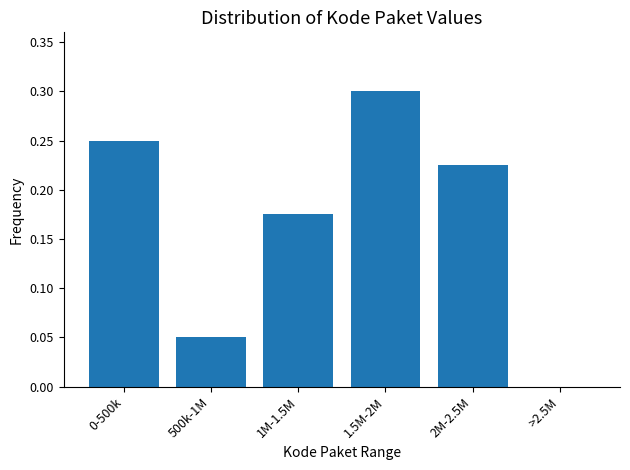

What is the greatest value displayed?

0.3